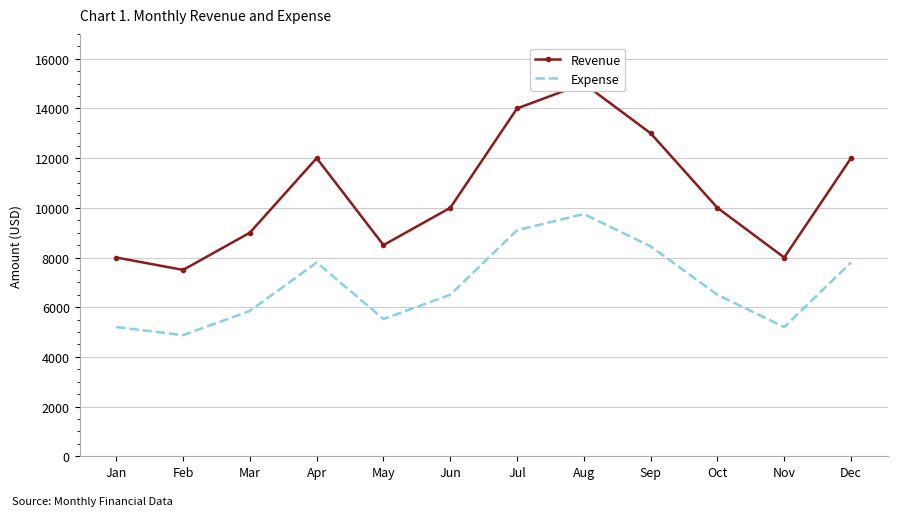

Which series has the widest spread of values?

Revenue